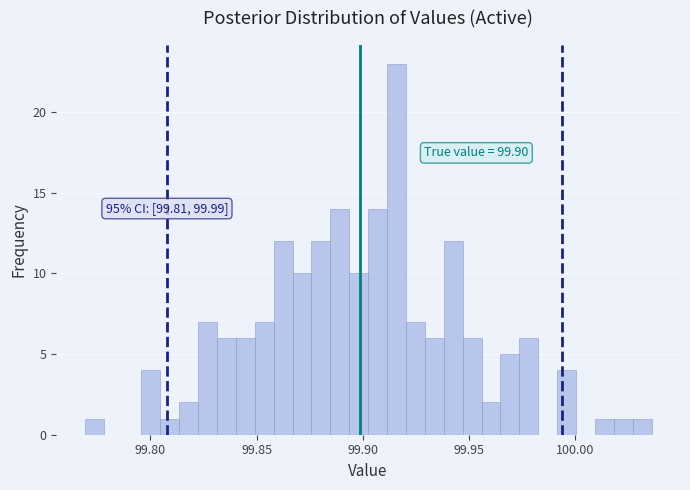

Around what value on the x-axis is the tallest bar? Give the approximate position of its centre, as read against the axis.

99.915